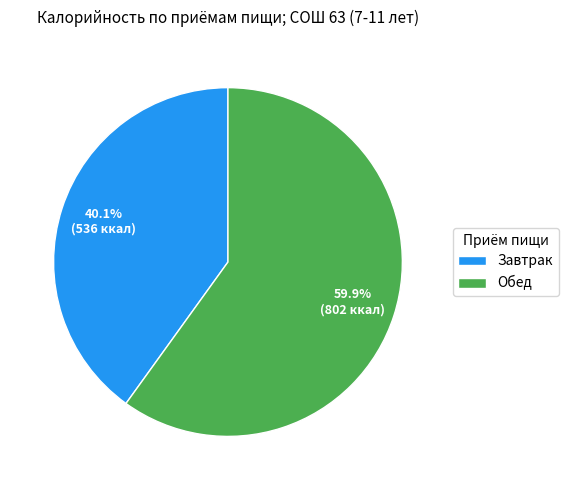

How many slices are in this pie chart?

2